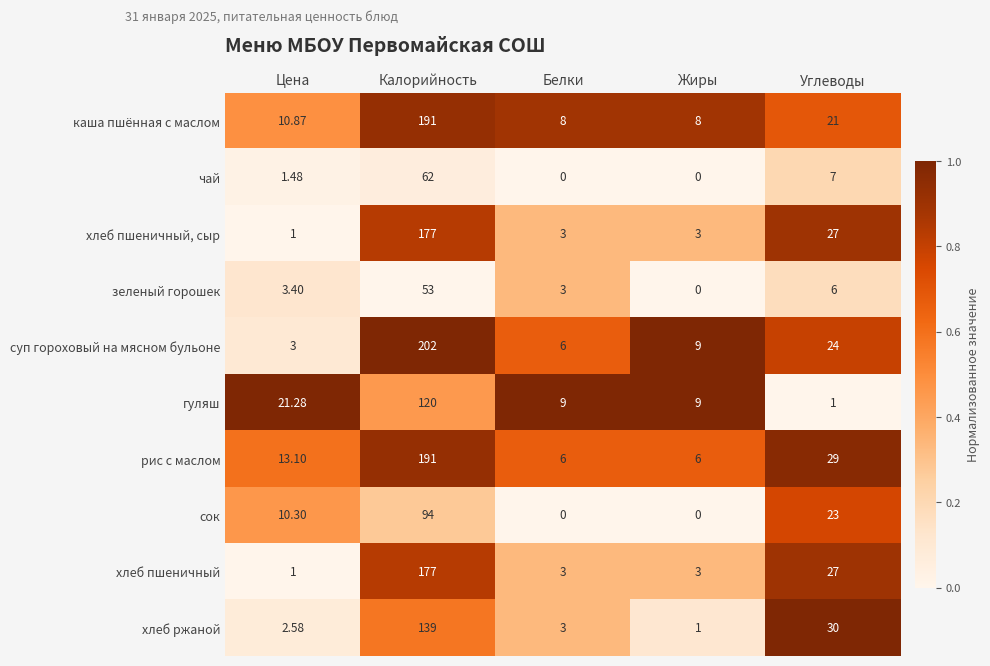

Where does the хлеб пшеничный series first go above 3?

Калорийность